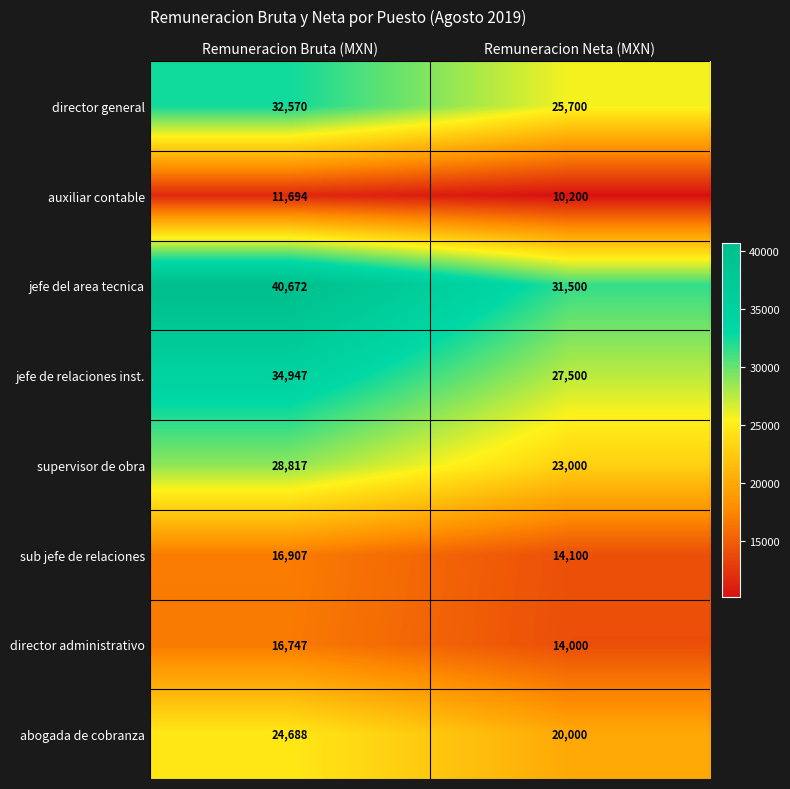

Rank the series at Remuneracion Bruta (MXN) from lowest to highest value.

auxiliar contable, director administrativo, sub jefe de relaciones, abogada de cobranza, supervisor de obra, director general, jefe de relaciones inst., jefe del area tecnica